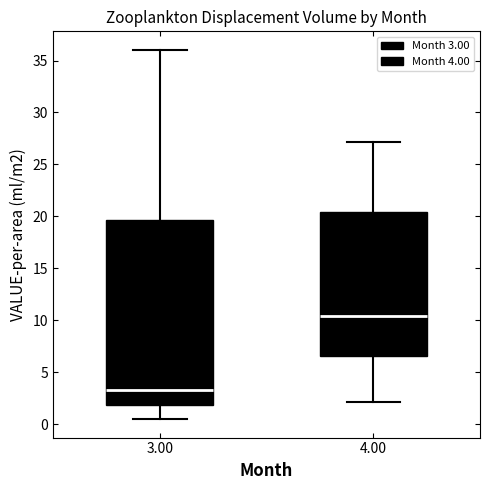

Comparing the boxes themselves (not the whiskers), which one is the tallest?

3.00